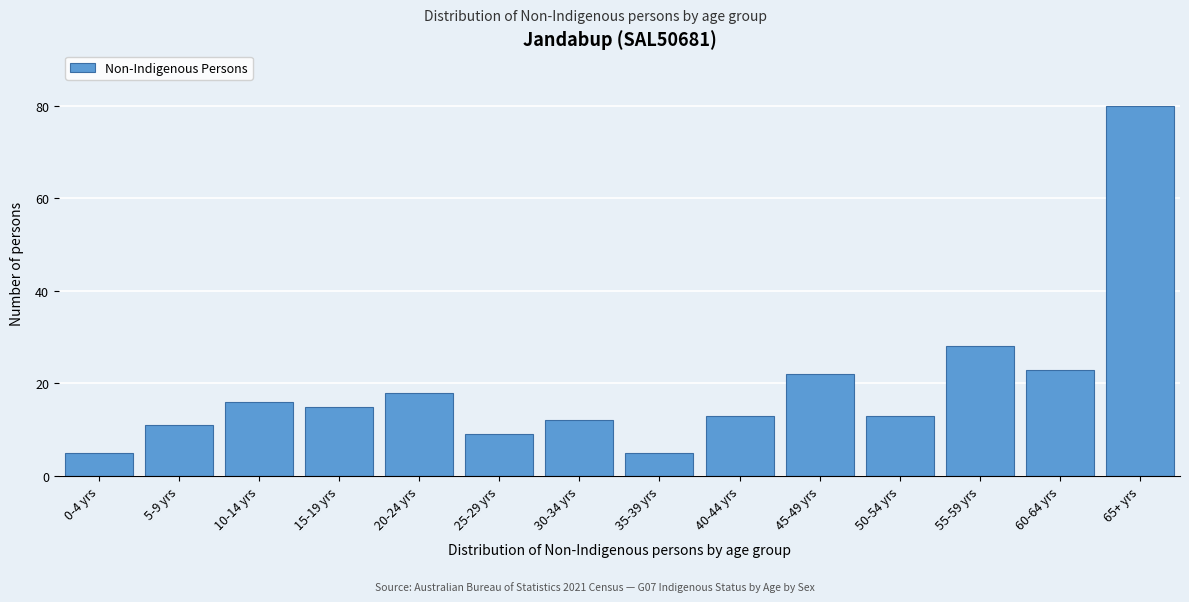

Reading right to left, list all the values displayed in this chart.

80	23	28	13	22	13	5	12	9	18	15	16	11	5